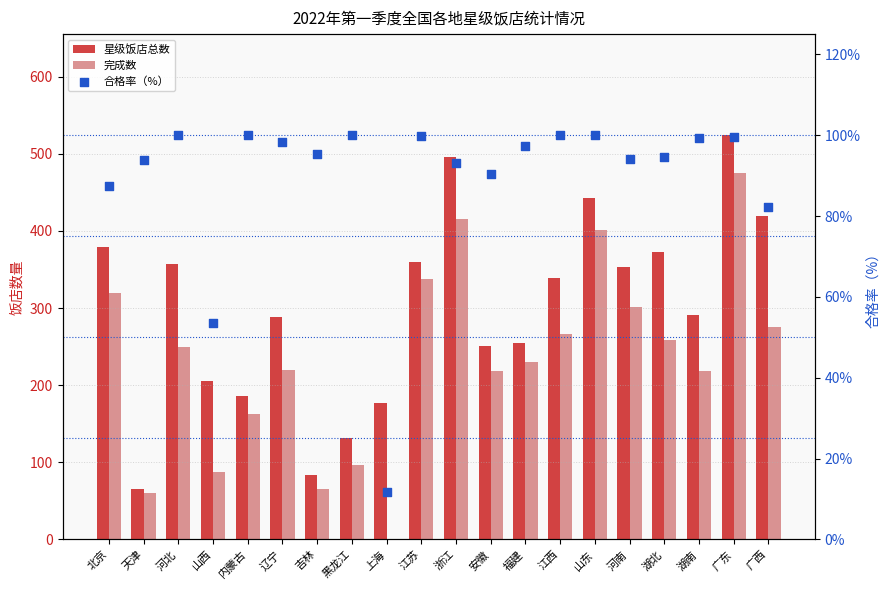

At how many categories does at least one series exceed 115?

18